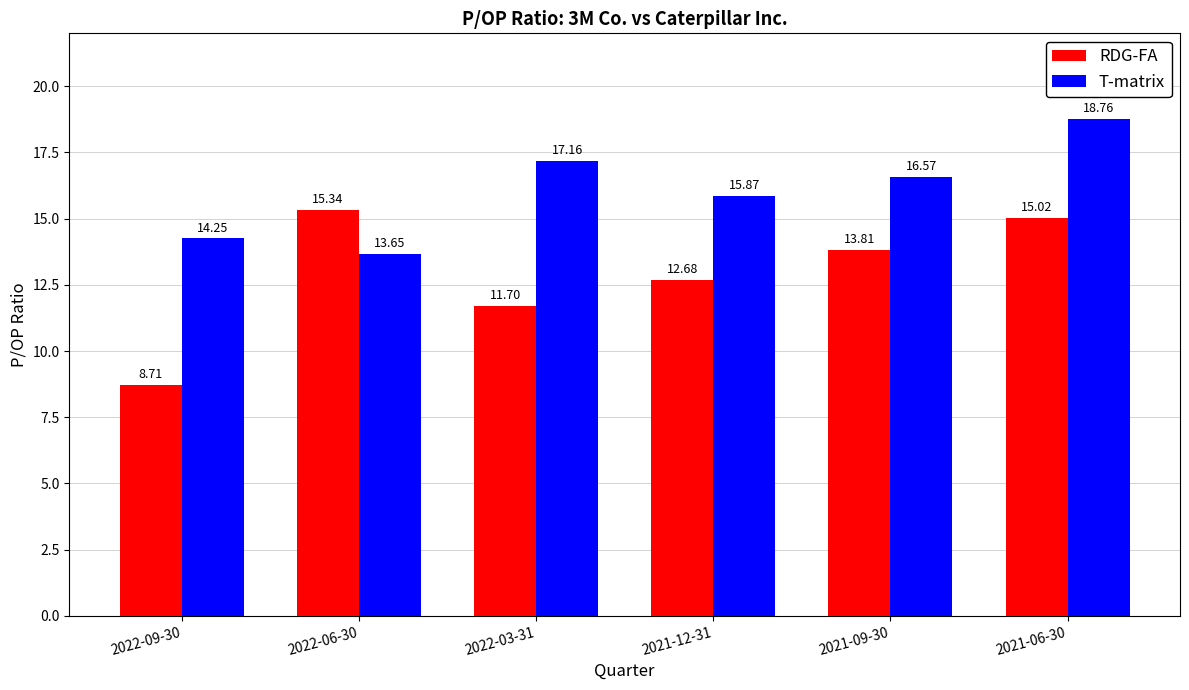

The value of T-matrix at 2021-06-30 is 18.8. True or false?

True